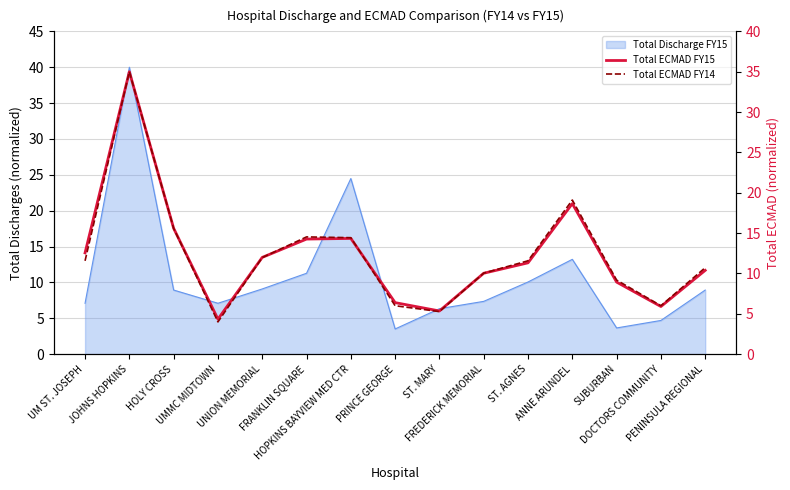

True or false: Total ECMAD FY14 has a value of 15.6 at HOLY CROSS.

True